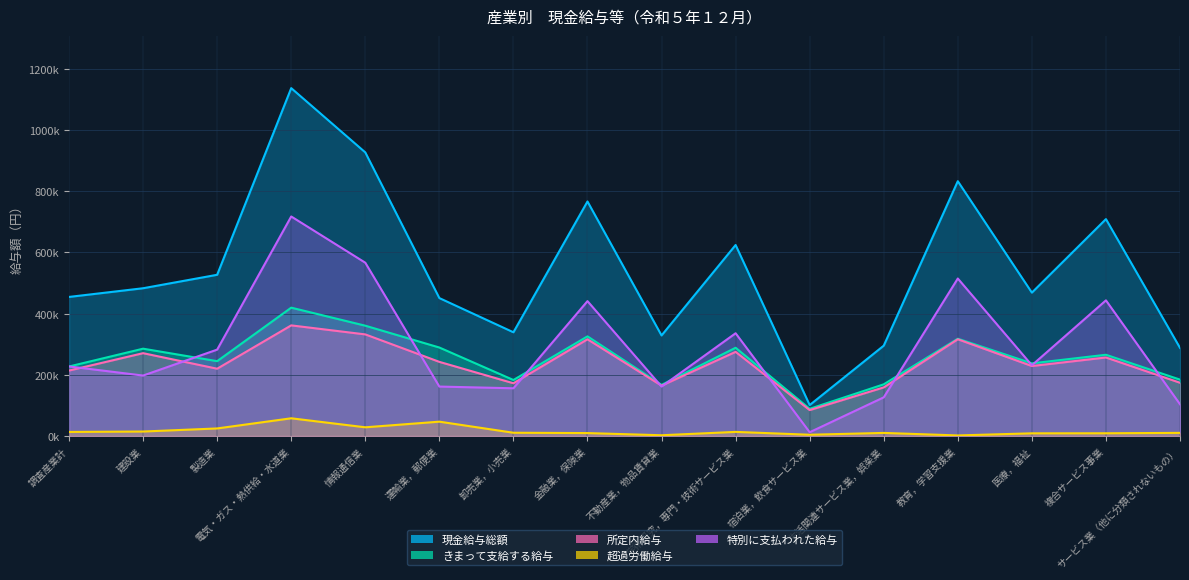

What is the difference between the 特別に支払われた給与 values at 教育，学習支援業 and 情報通信業?

51672